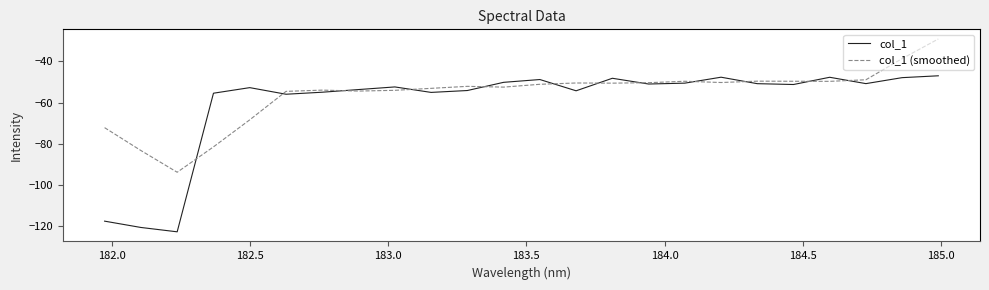

What is the minimum value for col_1 (smoothed)?

-93.8